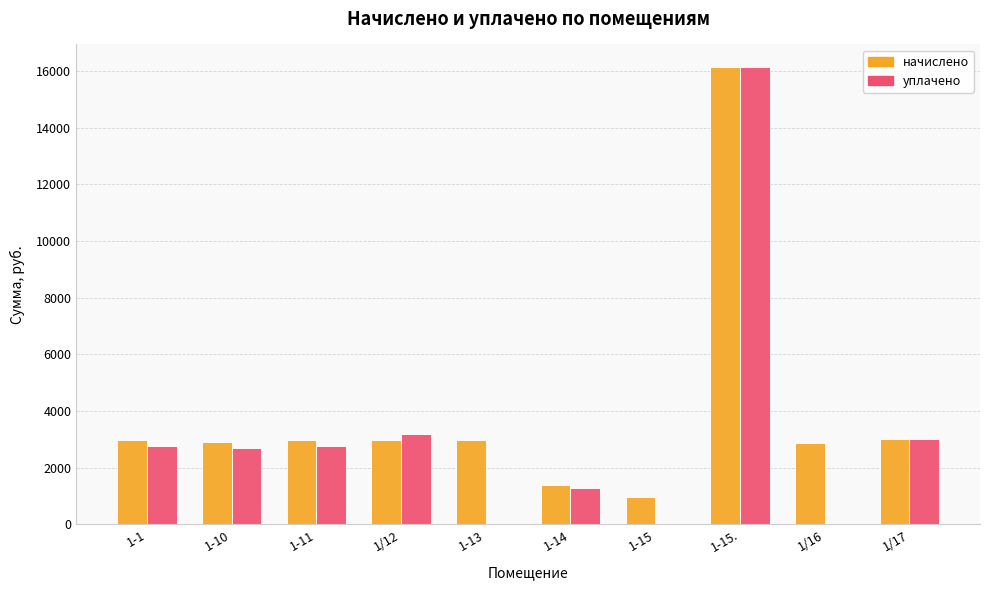

Is the value of начислено at 1/17 greater than the value of уплачено at 1-15.?

No